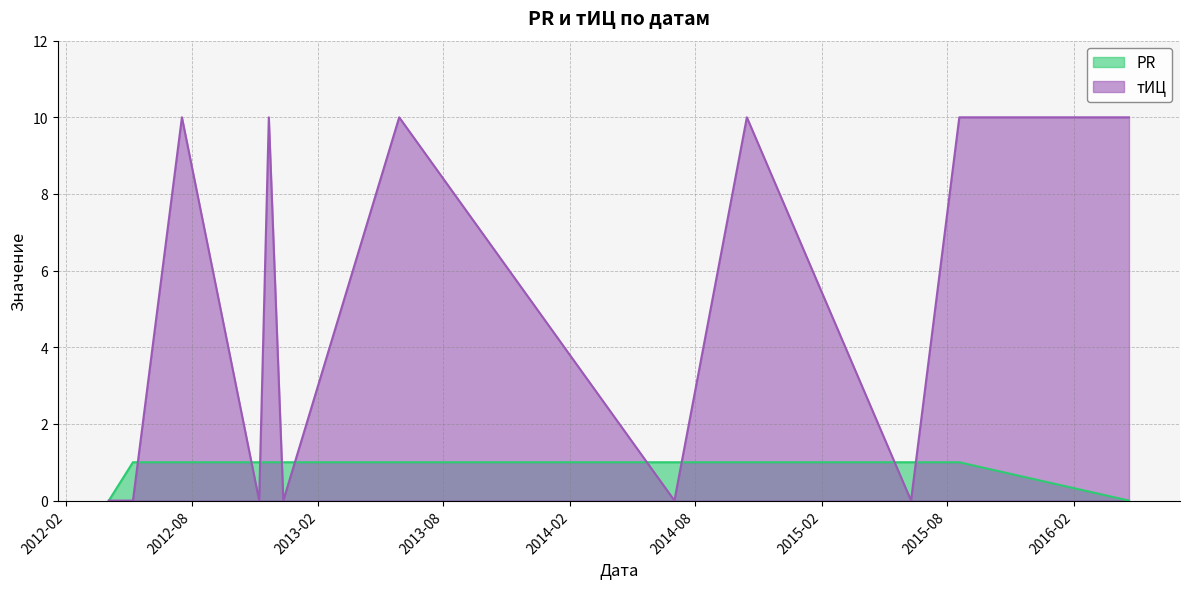

Rank the series by their average value, from highest to lowest.

тИЦ, PR